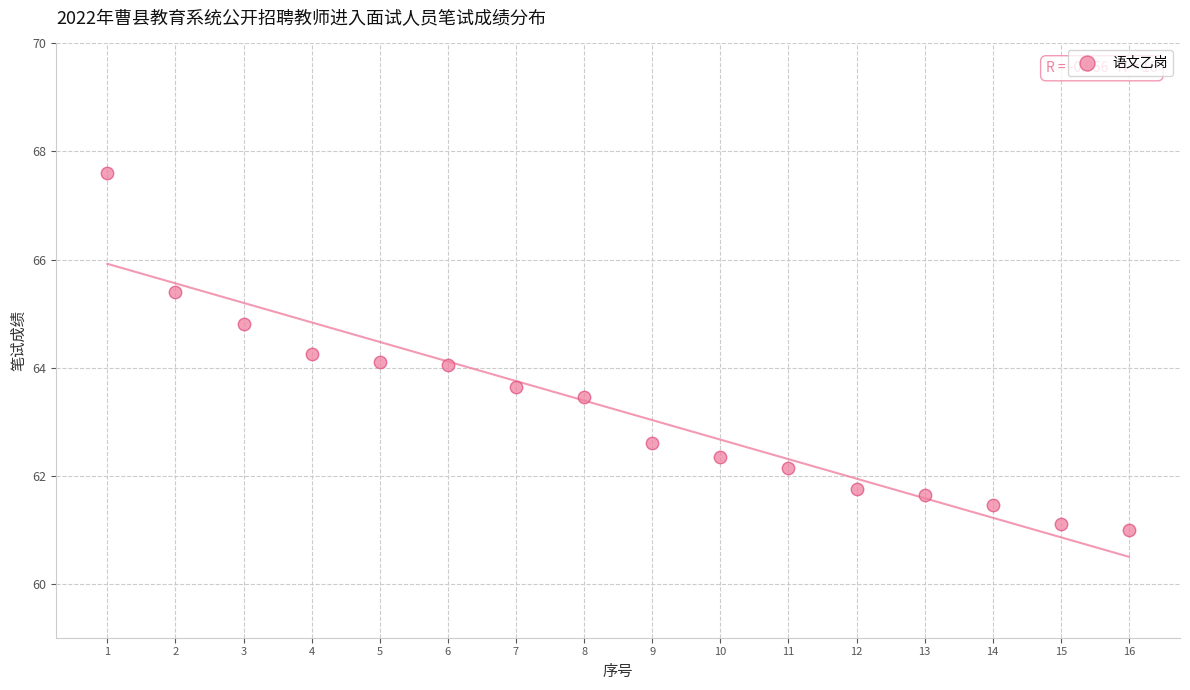

What is the range of Y values (max minus min)?

6.6